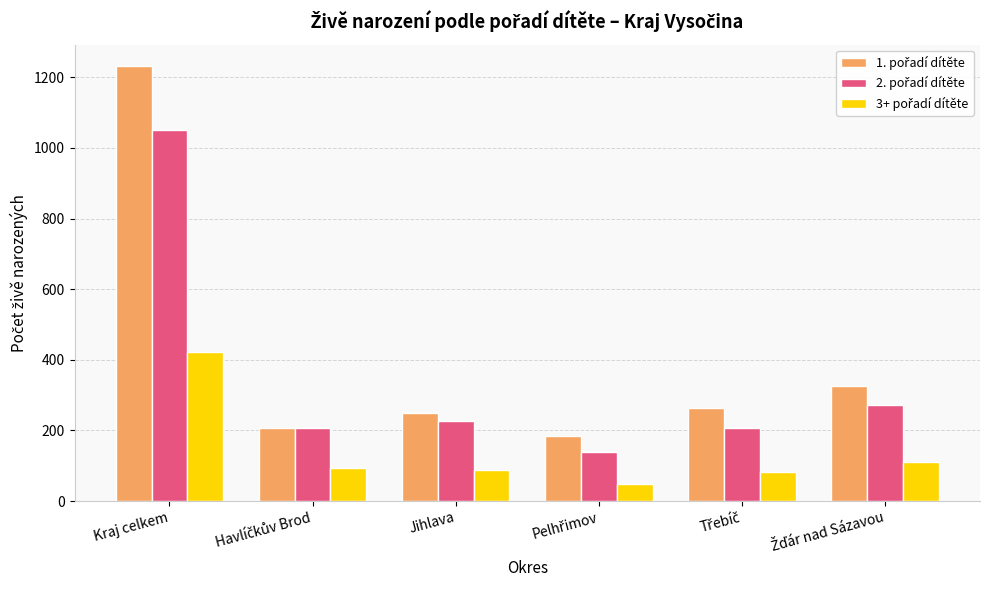

What is the minimum value shown in the chart?

48